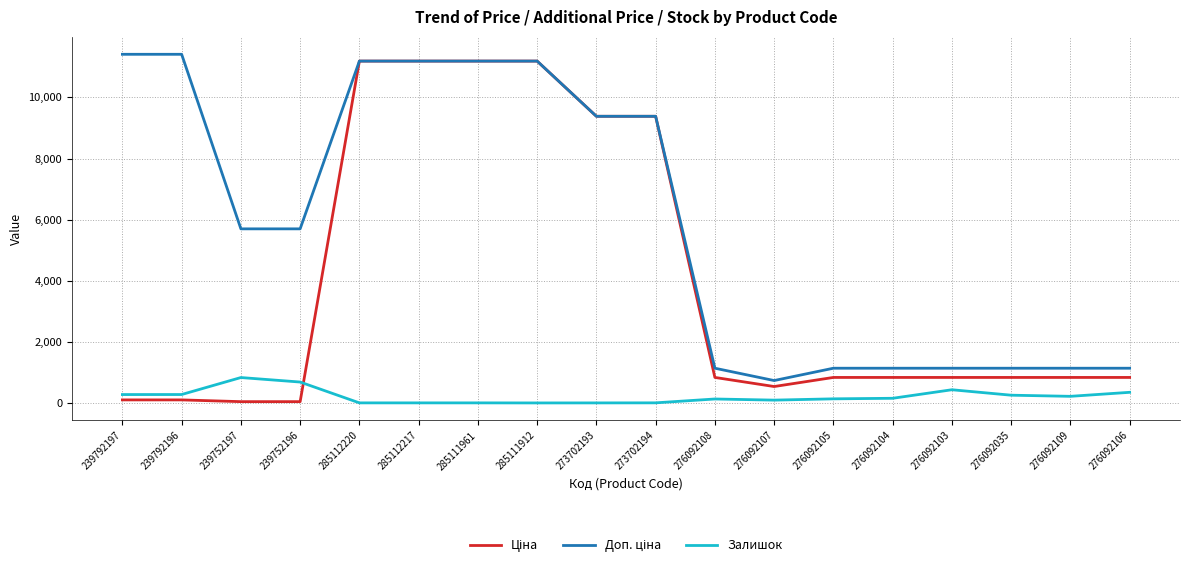

Is it true that Залишок equals 167.0 at 276092104?

True